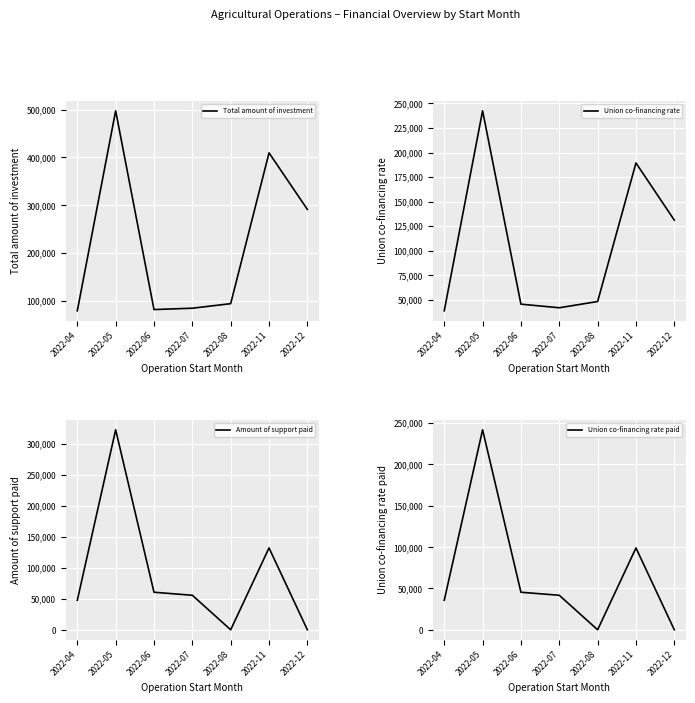

Which label corresponds to the largest value in the chart?

2022-05